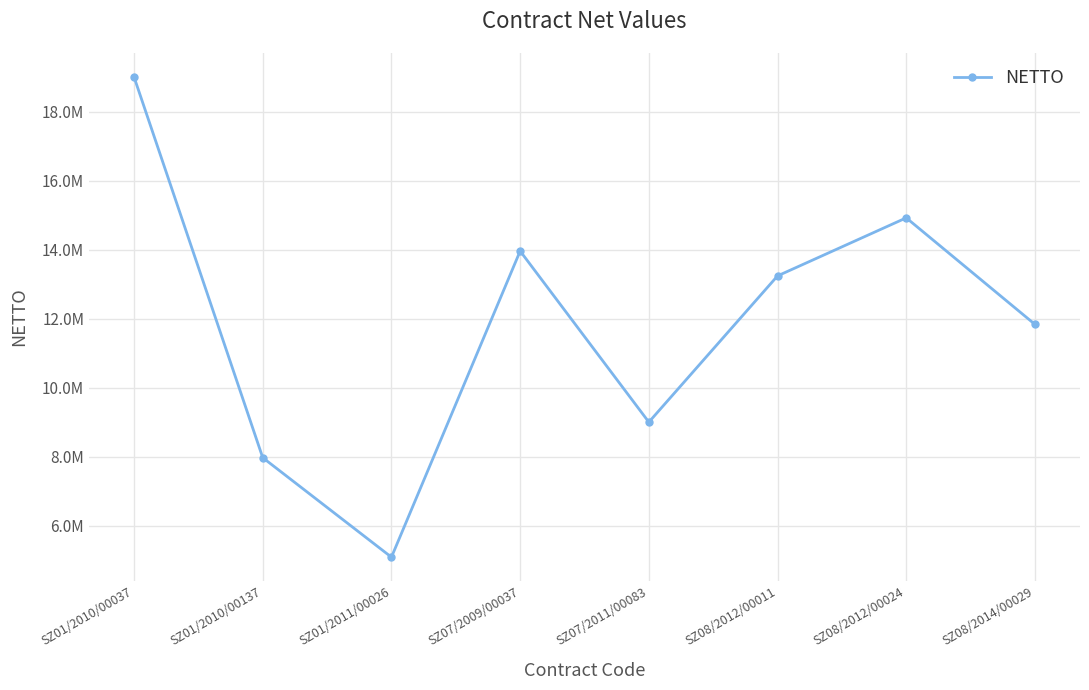

Is this an area chart (filled region under the line)?

No